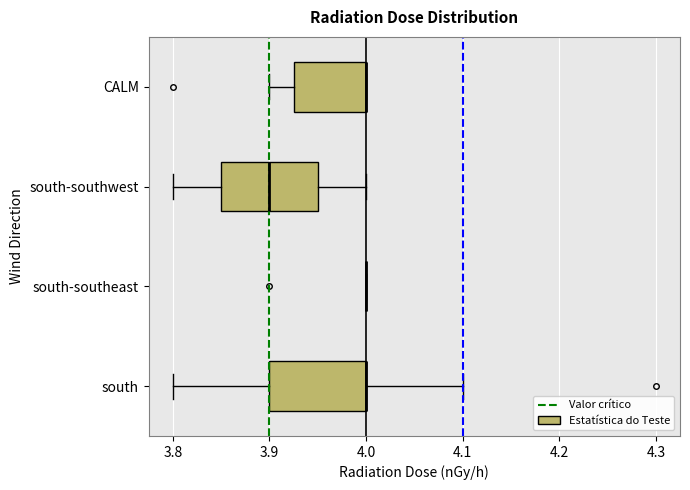

Reading bottom to top, read every box against the x-axis: the position of its median line, the range the box covers, and the ends of its whiskers. The values are not printed on the chart, so give them approximately, as read against the axis.

south: median 4.00 (drawn on the box's right edge), box 3.90 to 4.00, whiskers 3.80 to 4.10
south-southeast: box collapsed to a line at 4.00, whiskers 4.00 to 4.00
south-southwest: median 3.90, box 3.85 to 3.95, whiskers 3.80 to 4.00
CALM: median 4.00 (drawn on the box's right edge), box 3.93 to 4.00, whiskers 3.90 to 4.00